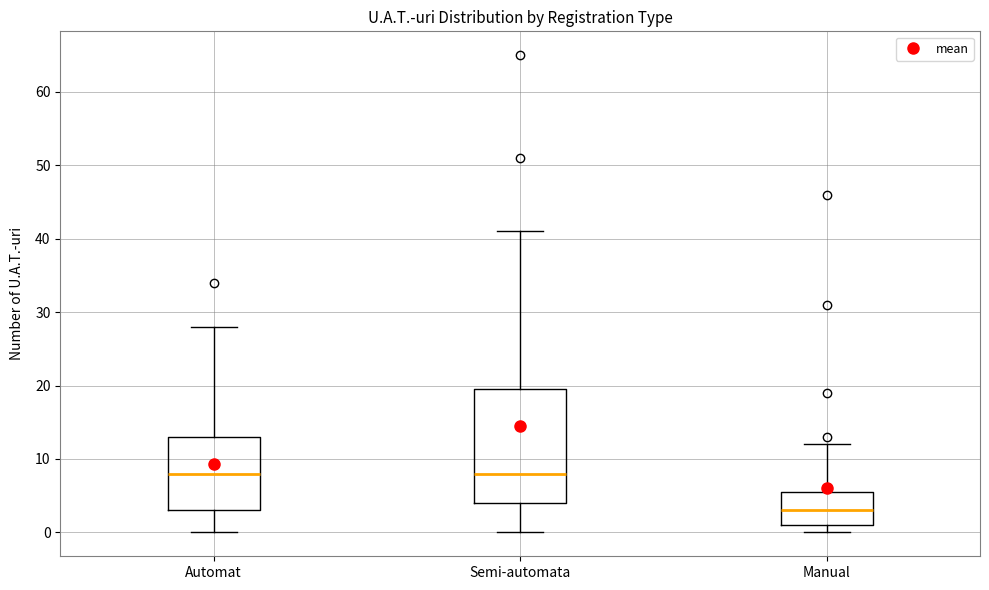

Reading left to right, transcribe this box plot: for each box, give where its median line is, the range the box spans, and where its two whiskers end, as read against the y-axis. The values are not printed on the chart, so give them approximately, as read against the axis.

Automat: median 8, box 3 to 13, whiskers 0 to 28
Semi-automata: median 8, box 4 to 20, whiskers 0 to 41
Manual: median 3, box 1 to 6, whiskers 0 to 12